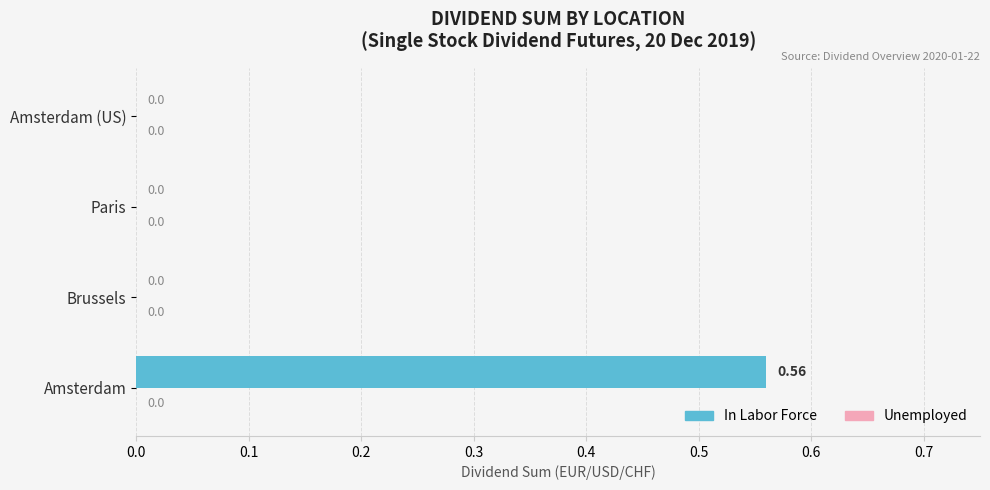

Which category has the highest value across all series?

Amsterdam